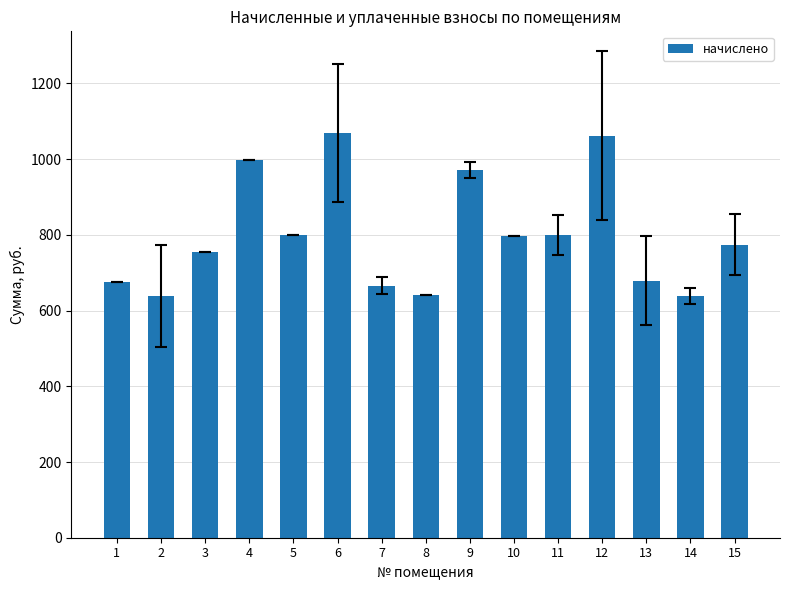

What is the difference between the maximum and minimum values?

432.5